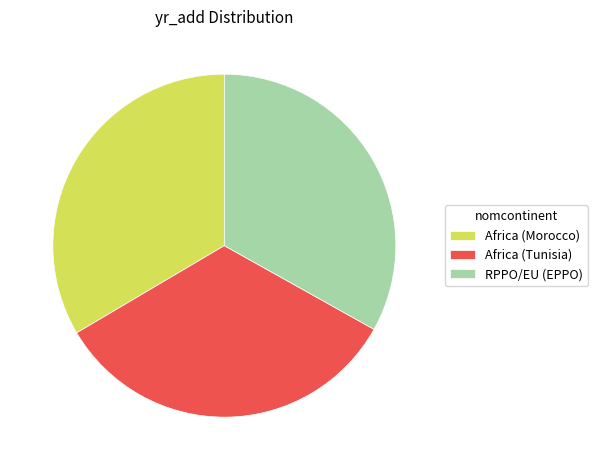

What is the ratio of the value at Africa (Tunisia) to the value at Africa (Morocco)?

1.0